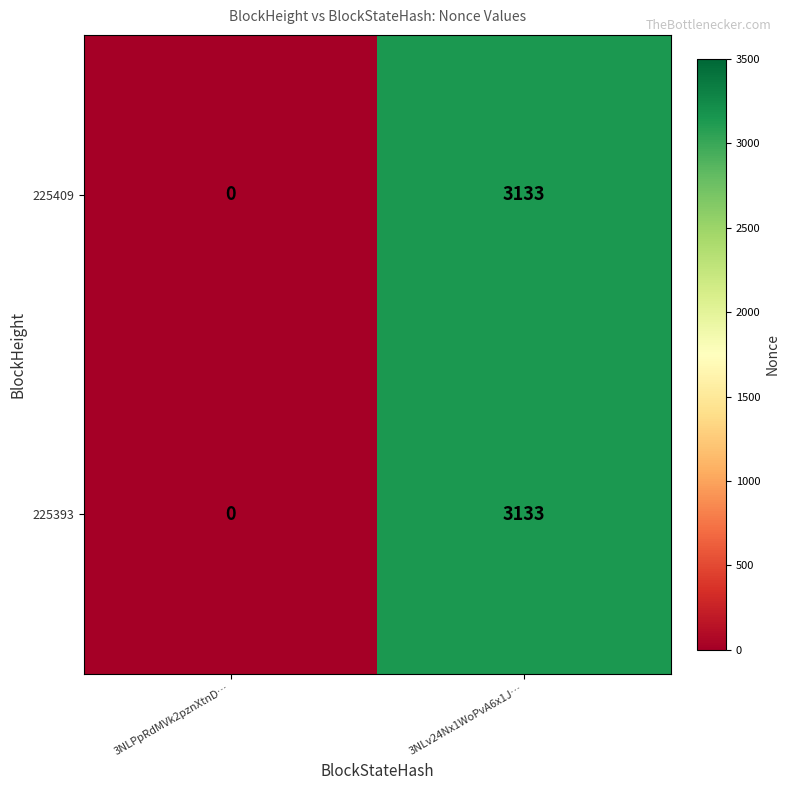

Reading right to left, list all the values displayed in this chart.

225409: 3NLv24Nx1WoPvA6x1J…=3133	3NLPpRdMVk2pznXtnD…=0
225393: 3NLv24Nx1WoPvA6x1J…=3133	3NLPpRdMVk2pznXtnD…=0